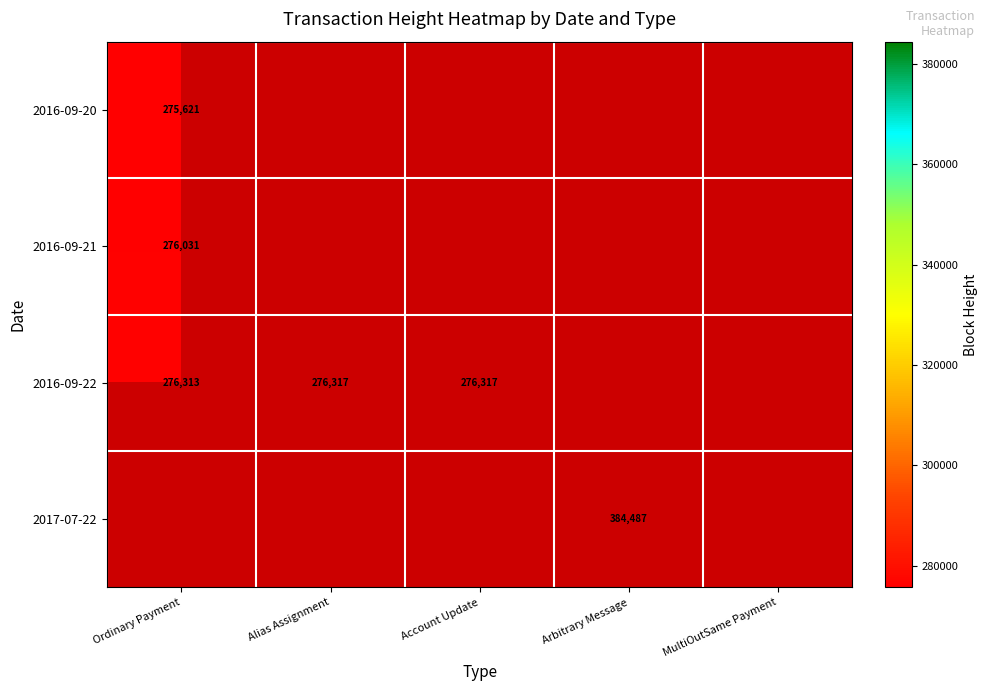

What is the sum of the 2016-09-22 values at Ordinary Payment and Account Update?

552630